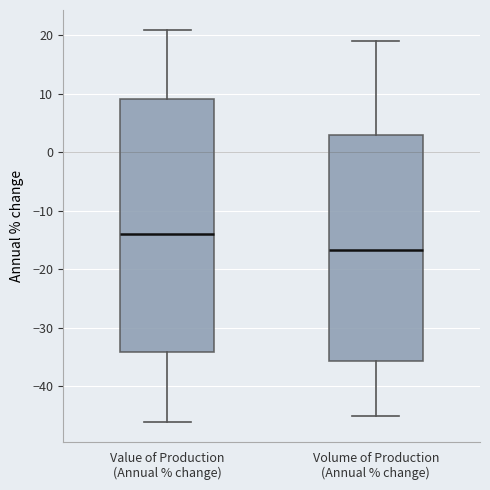

Reading left to right, transcribe this box plot: for each box, give where its median line is, the range the box spans, and where its two whiskers end, as read against the y-axis. The values are not printed on the chart, so give them approximately, as read against the axis.

Value of Production (Annual % change): median -14, box -34 to 9, whiskers -46 to 21
Volume of Production (Annual % change): median -17, box -36 to 3, whiskers -45 to 19